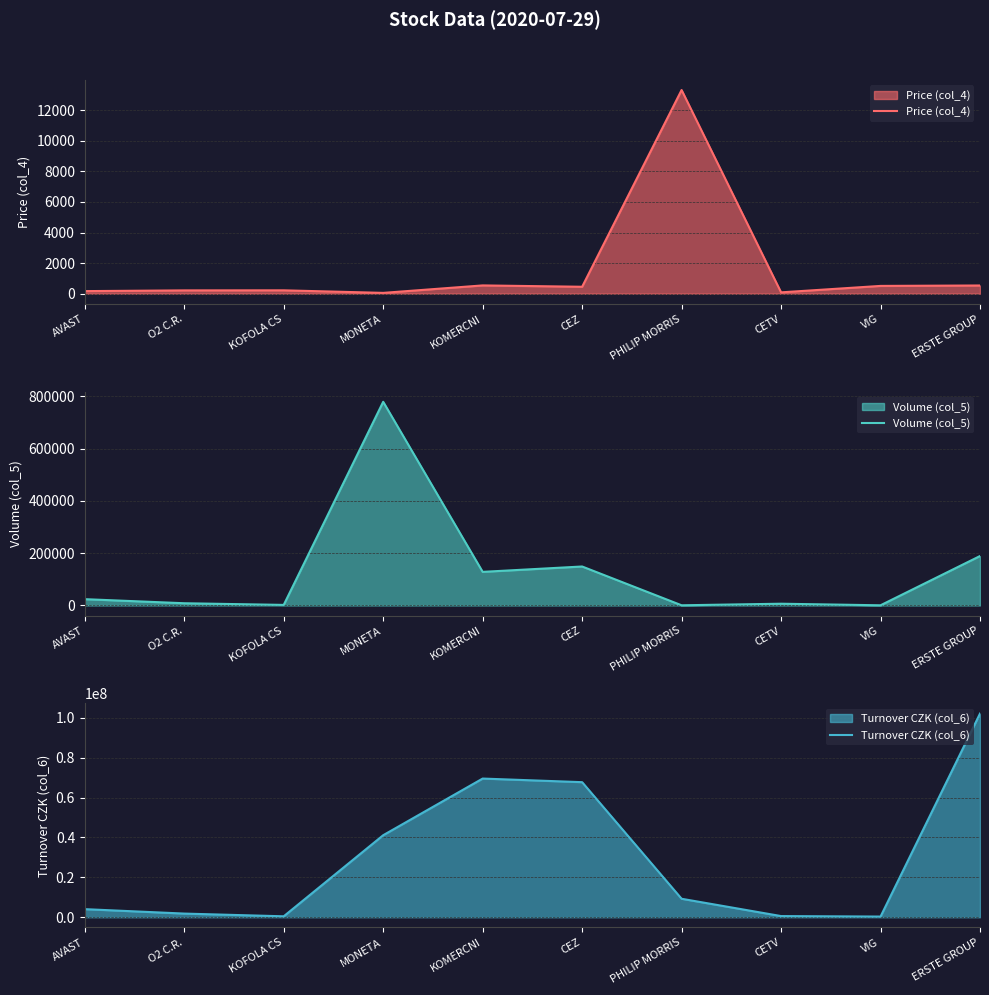

Between which two adjacent categories do Volume (col_5) and Price (col_4) first intersect?

CEZ and PHILIP MORRIS